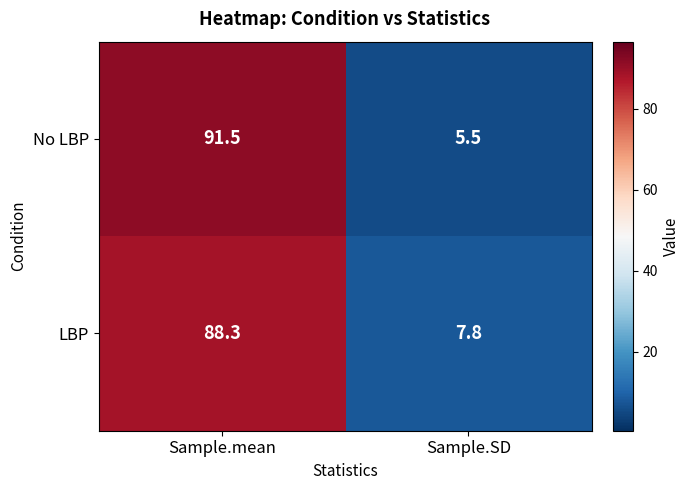

Which series has the largest total across all categories?

No LBP